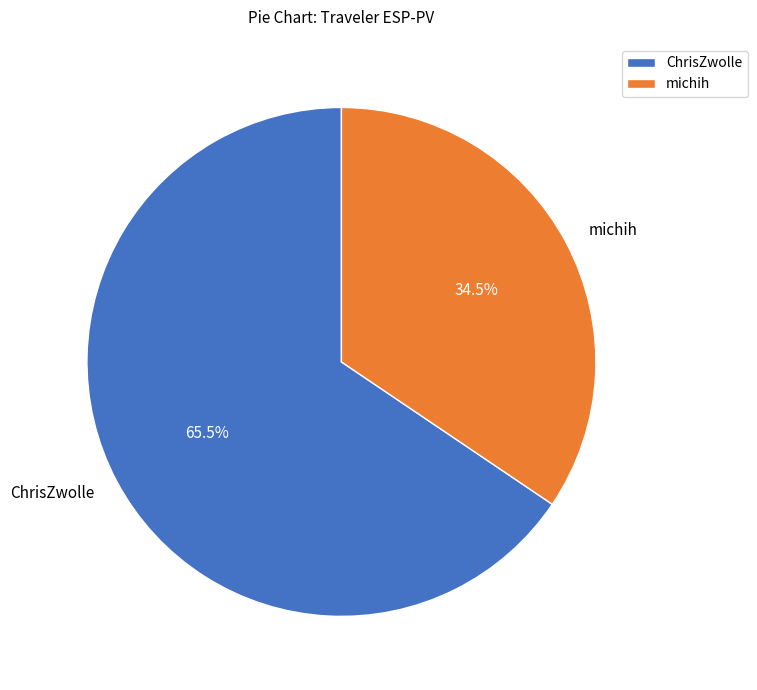

To the nearest percent, what is the difference between the ChrisZwolle and michih slice percentages?

31%